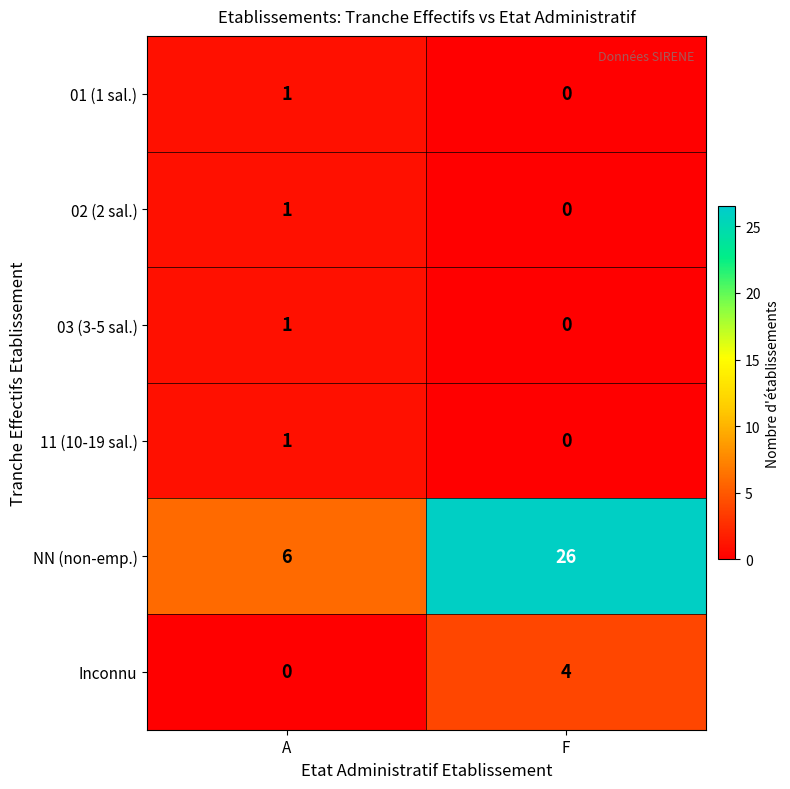

Reading left to right, transcribe all the data shown in this chart.

01 (1 sal.): A=1	F=0
02 (2 sal.): A=1	F=0
03 (3-5 sal.): A=1	F=0
11 (10-19 sal.): A=1	F=0
NN (non-emp.): A=6	F=26
Inconnu: A=0	F=4